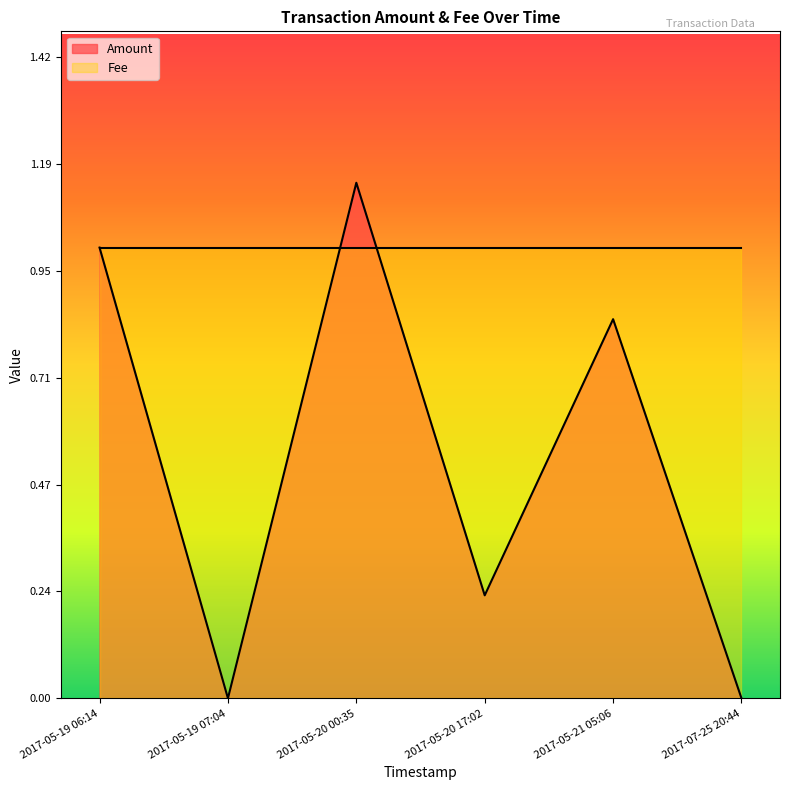

How many times do Fee and Amount cross each other?

2